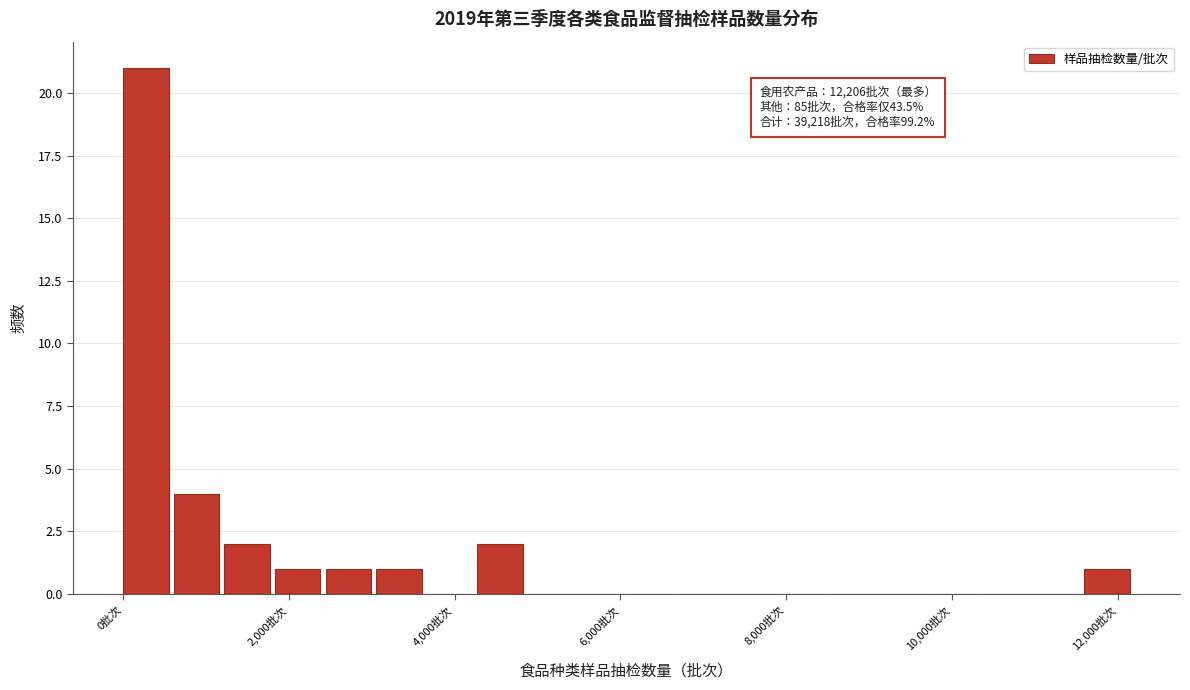

Around what value on the x-axis is the tallest bar? Give the approximate position of its centre, as read against the axis.

200